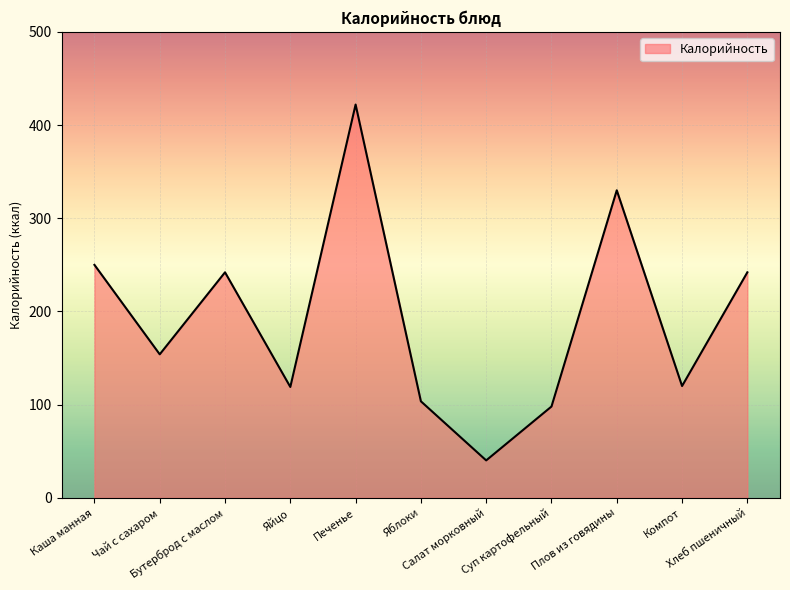

What is the maximum value shown in the chart?

422.0